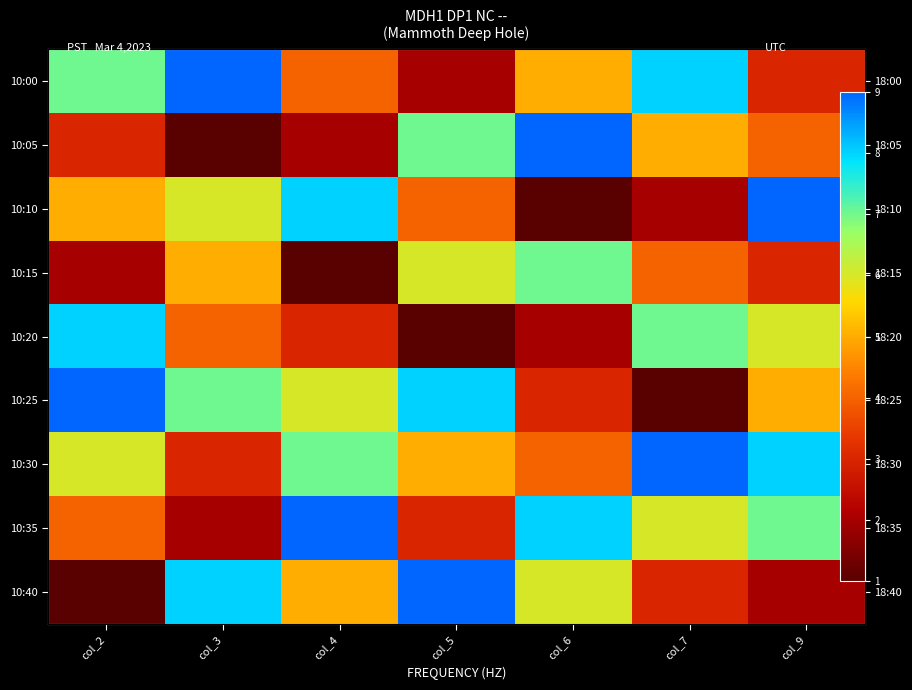

Read the 10:40 value at col_7.

3